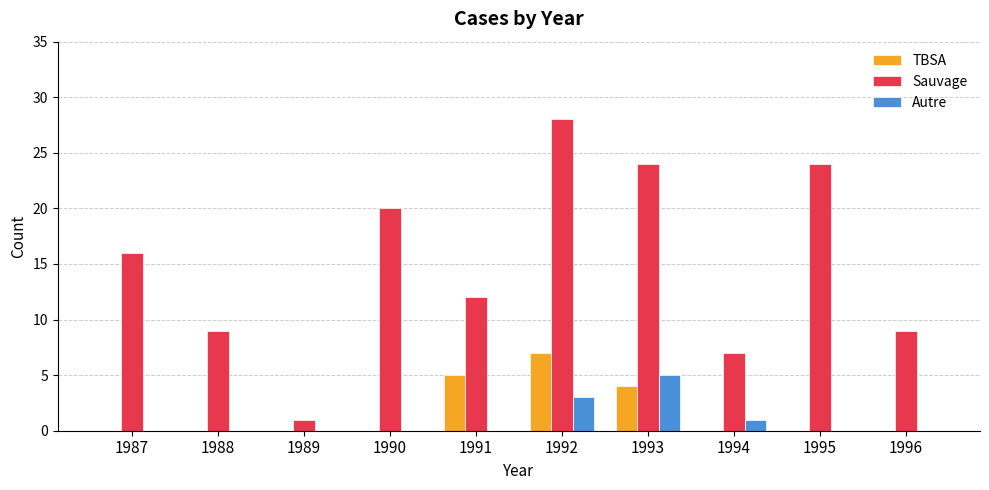

What is the sum of all TBSA values?

16